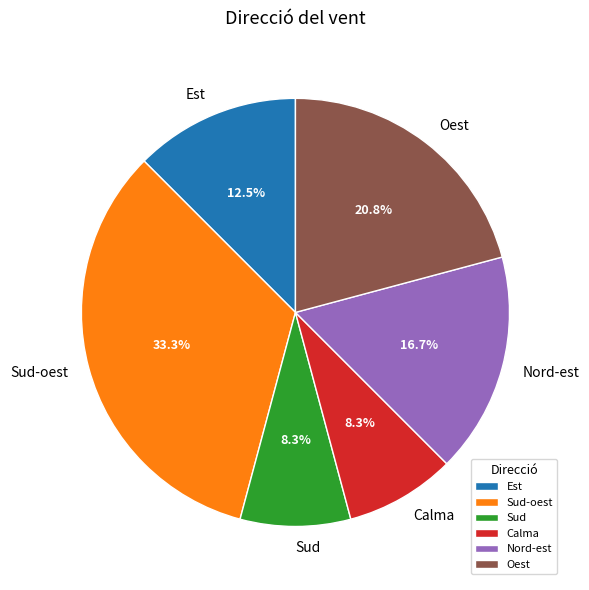

To the nearest percent, what is the difference between the largest and smallest slice percentages?

25%